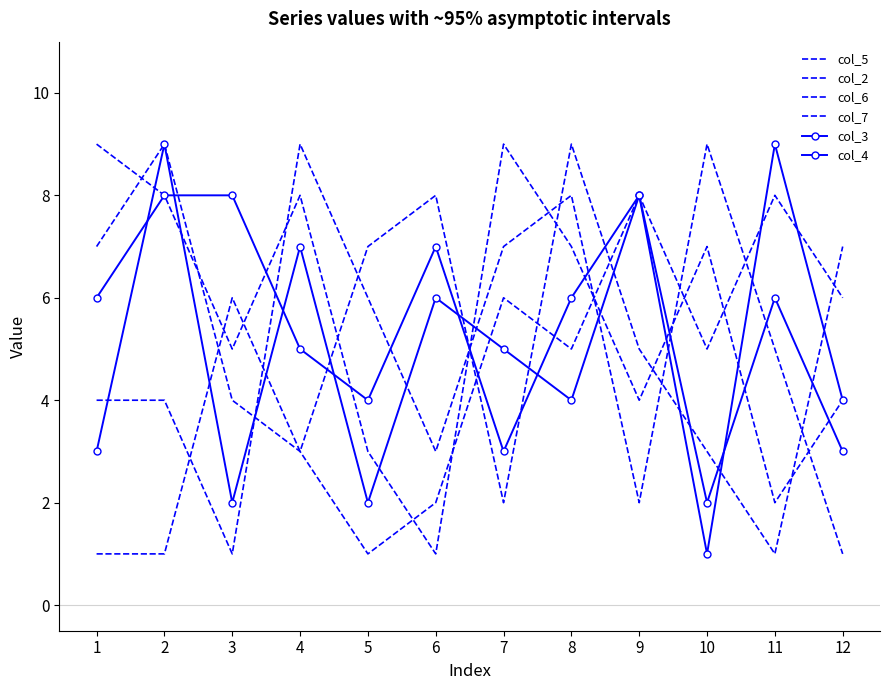

What is the difference between the highest and lowest values at 5?

6